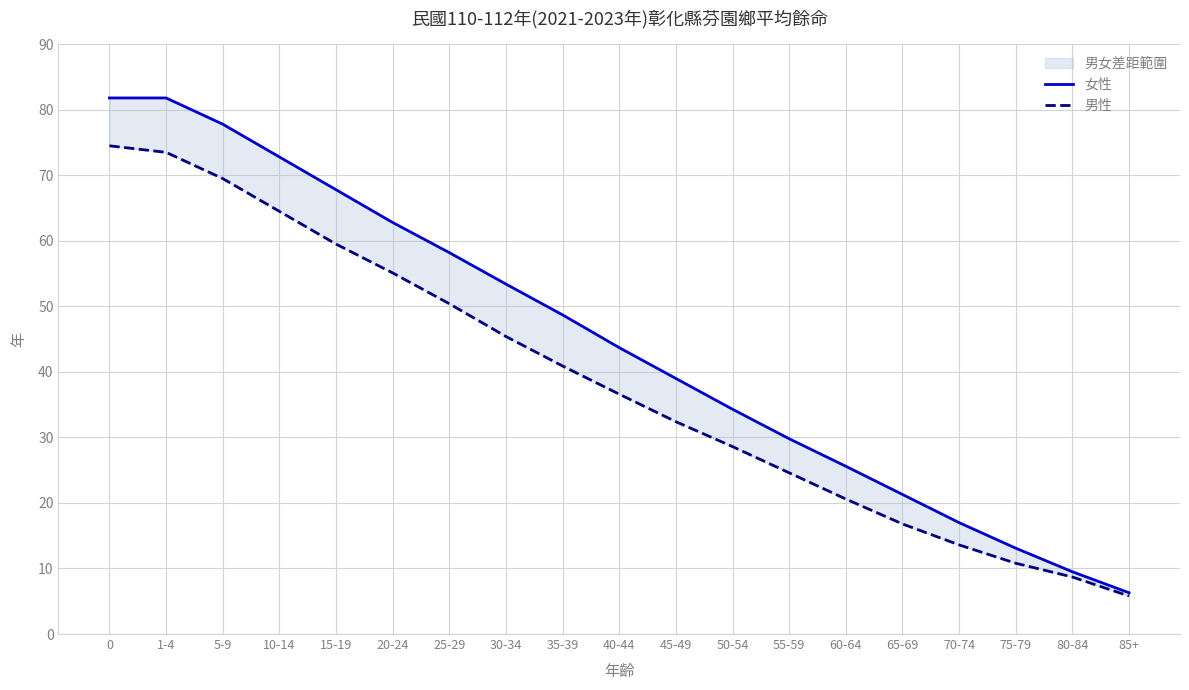

How many lines are shown in the chart?

2